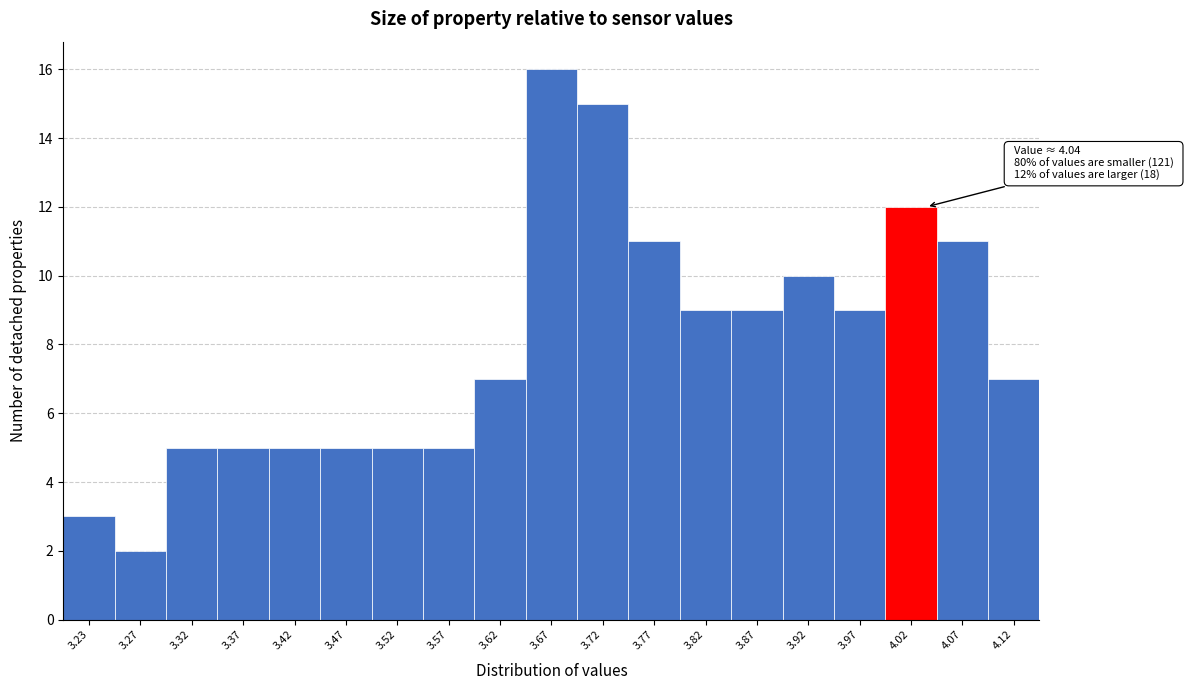

Which range on the x-axis has the tallest bar?

3.65 to 3.70